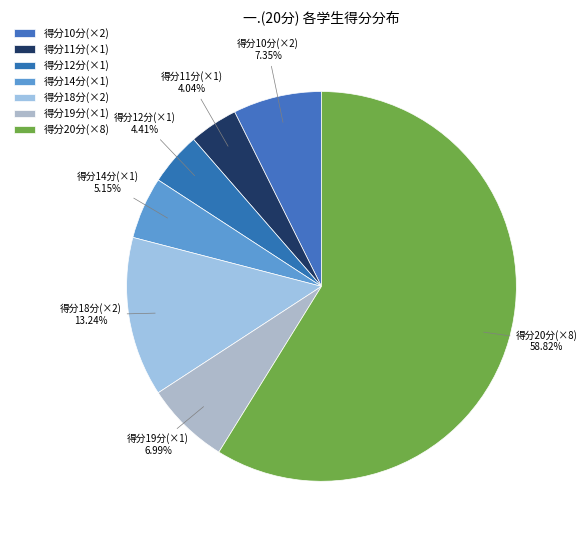

How many slices are in this pie chart?

7